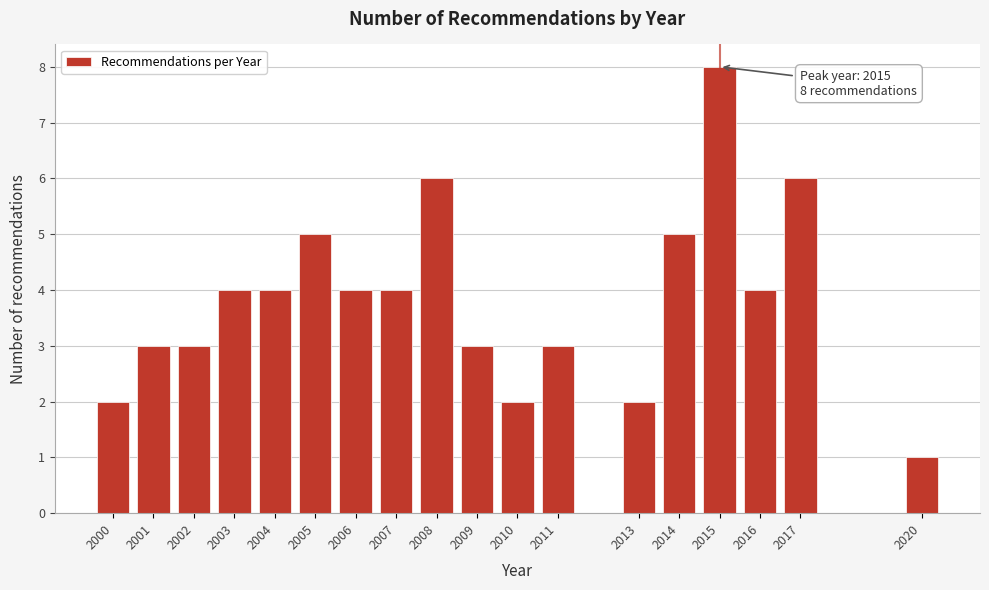

Reading left to right, extract all data points from this chart.

2000=2	2001=3	2002=3	2003=4	2004=4	2005=5	2006=4	2007=4	2008=6	2009=3	2010=2	2011=3	2013=2	2014=5	2015=8	2016=4	2017=6	2020=1